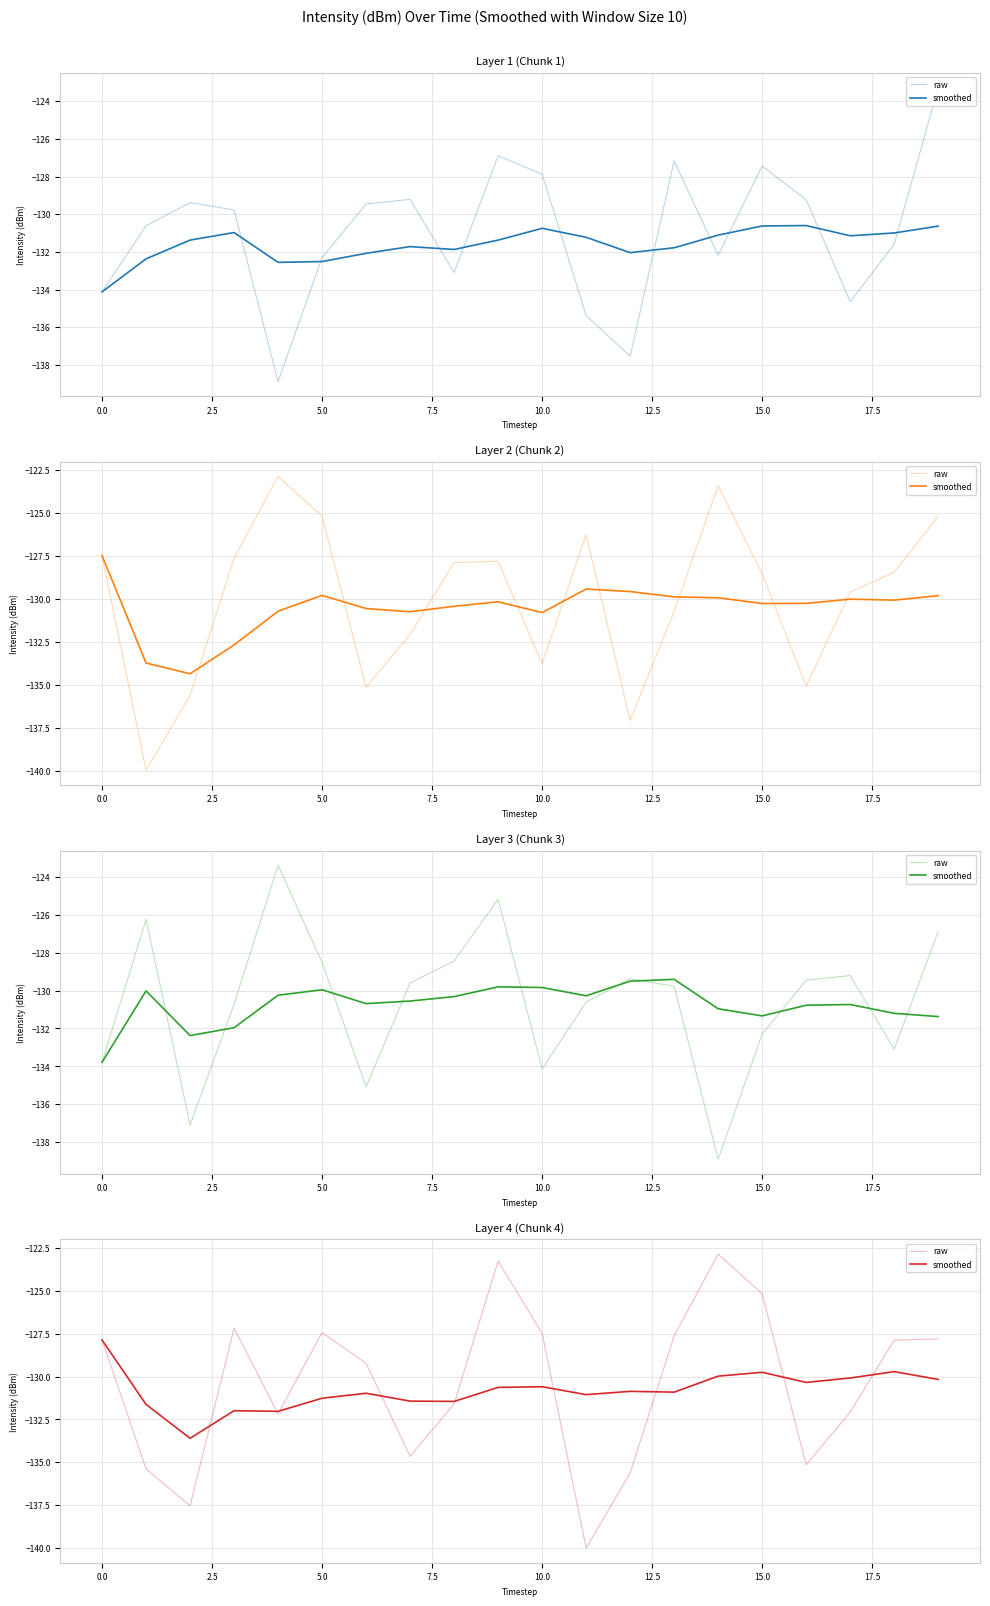

What is the value of the smoothed point at the 12th from the left?

-131.1